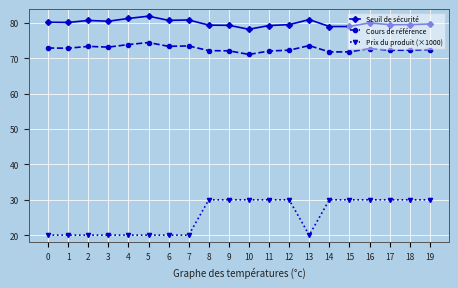

Is it true that Cours de référence equals 73.4 at 6?

True